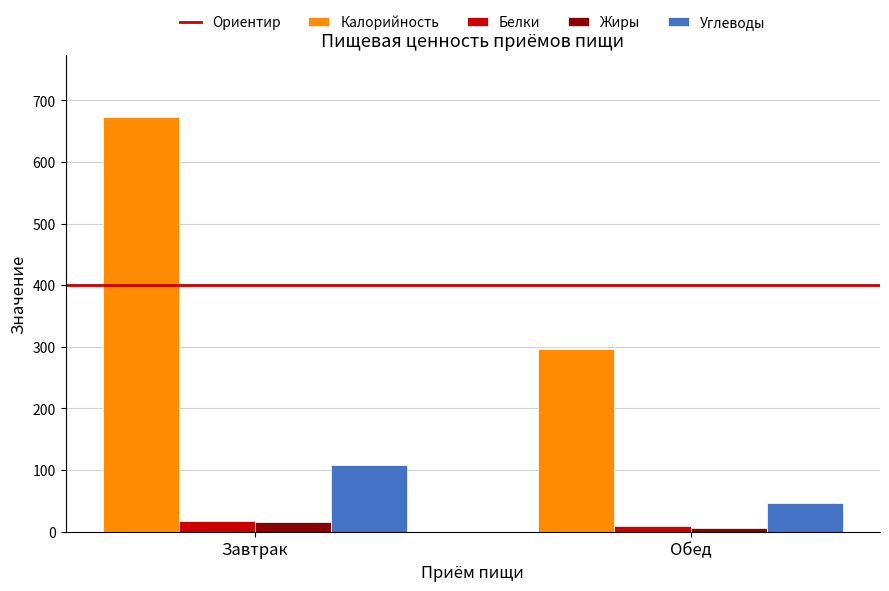

Which series has the largest total across all categories?

Калорийность